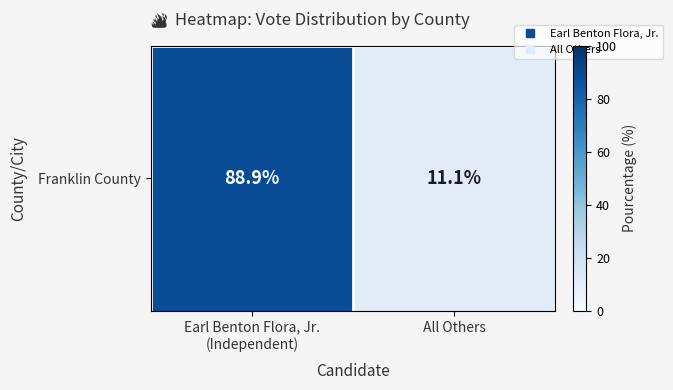

What is the smallest value displayed?

11.1